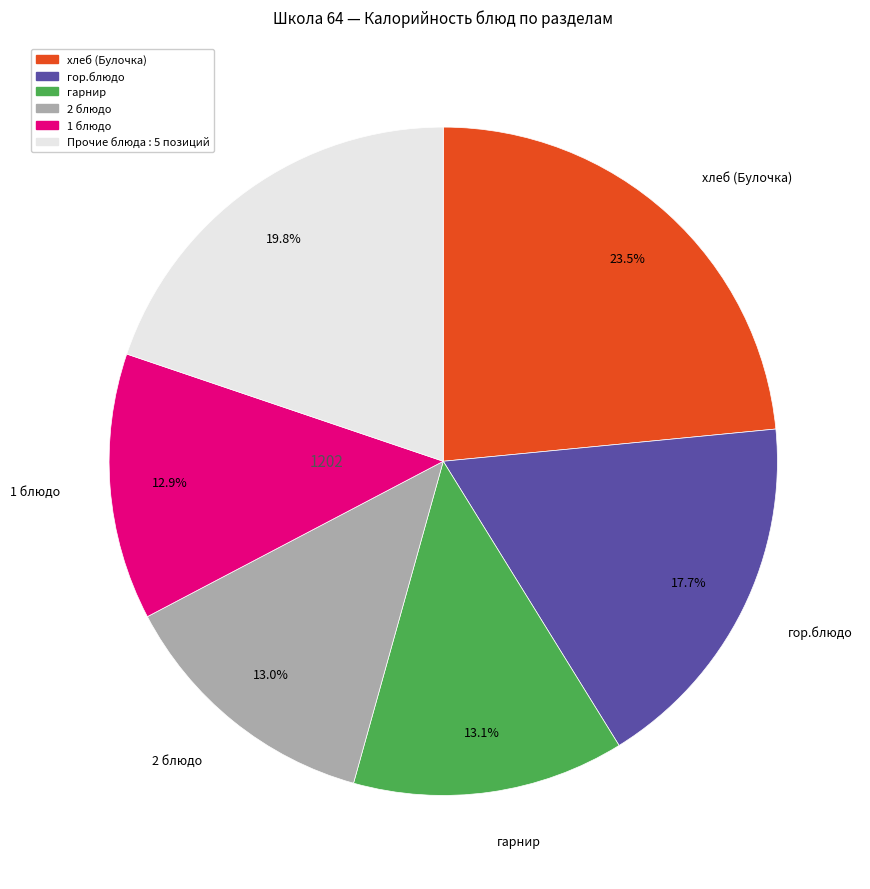

Count the number of slices in the pie.

6